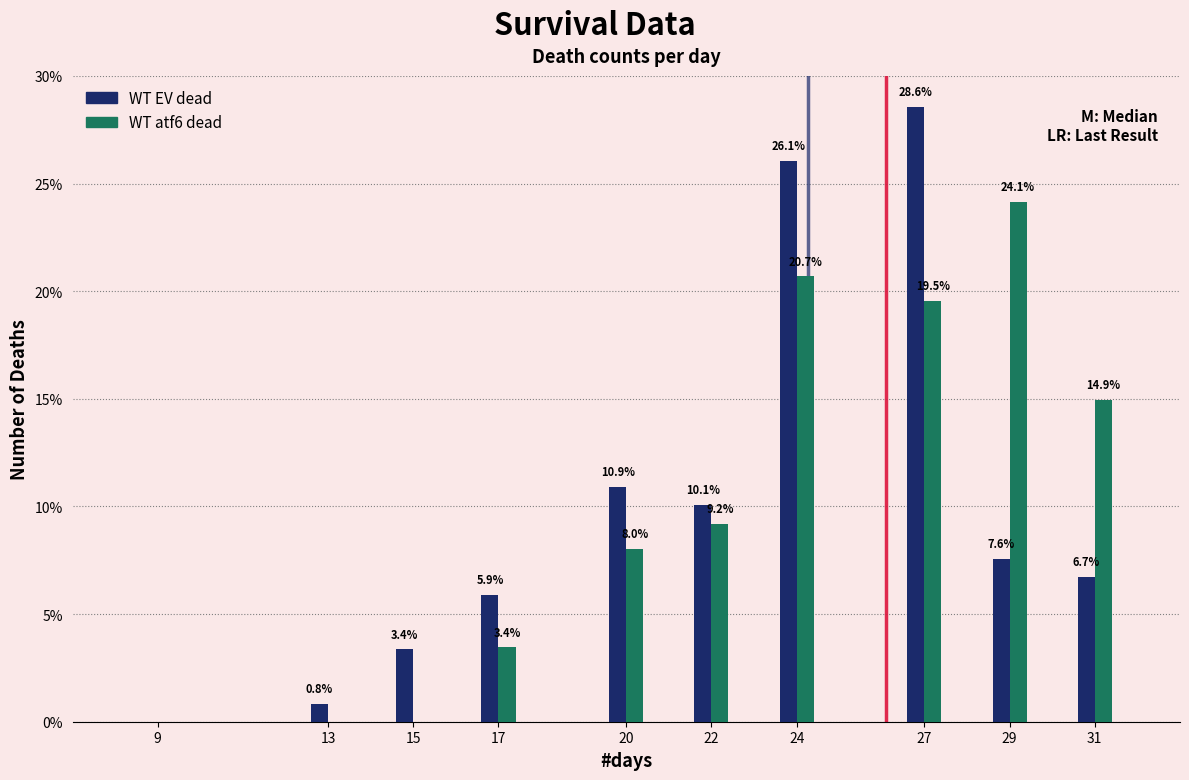

Reading left to right, what are all the values shown in this chart?

WT EV dead: 9=0.0	13=0.8	15=3.4	17=5.9	20=10.9	22=10.1	24=26.1	27=28.6	29=7.6	31=6.7
WT atf6 dead: 9=0.0	13=0.0	15=0.0	17=3.4	20=8.0	22=9.2	24=20.7	27=19.5	29=24.1	31=14.9